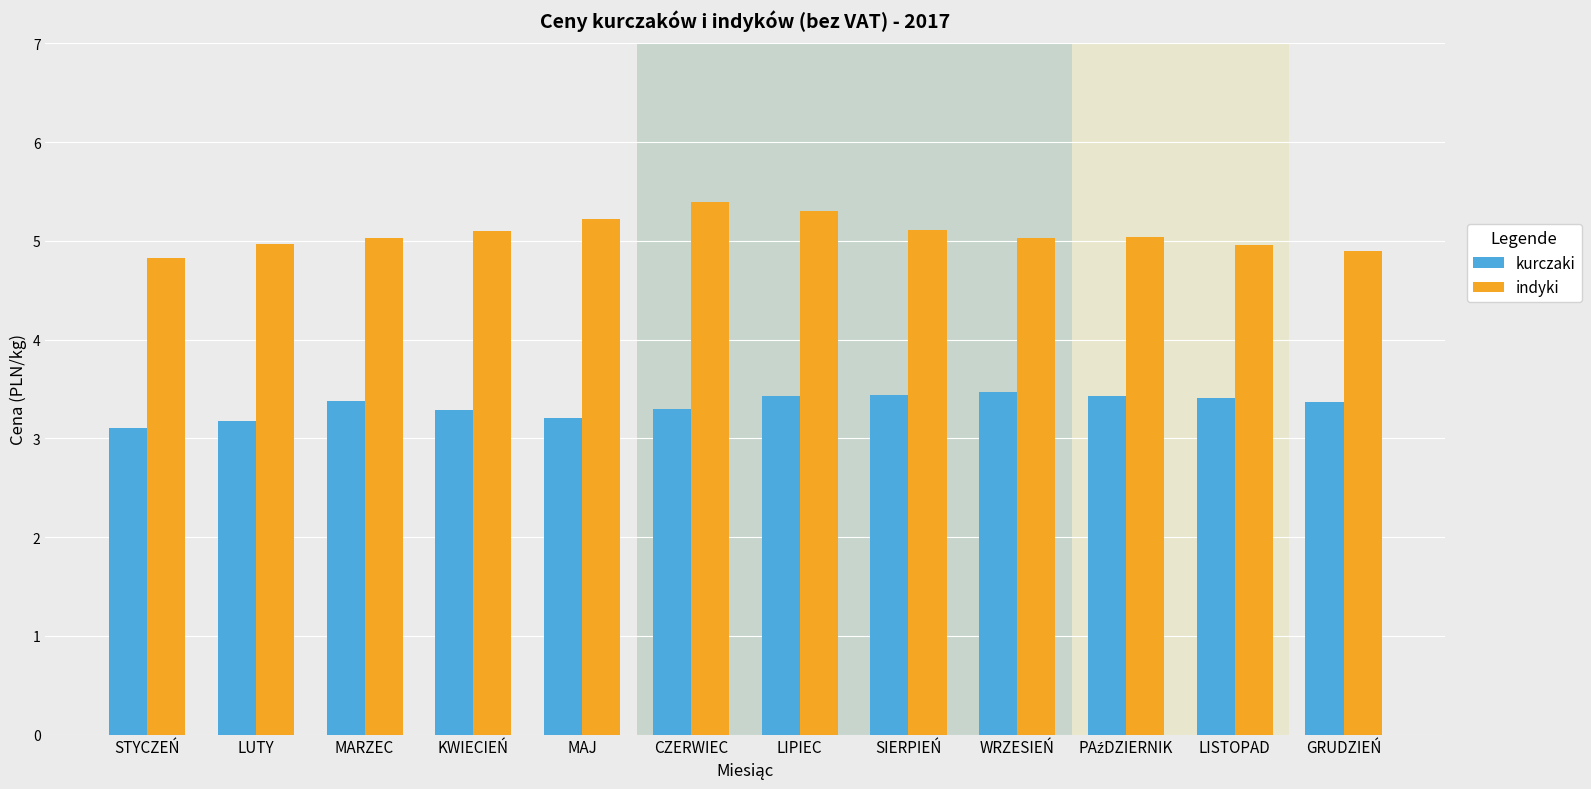

How many bars are there in each group?

2